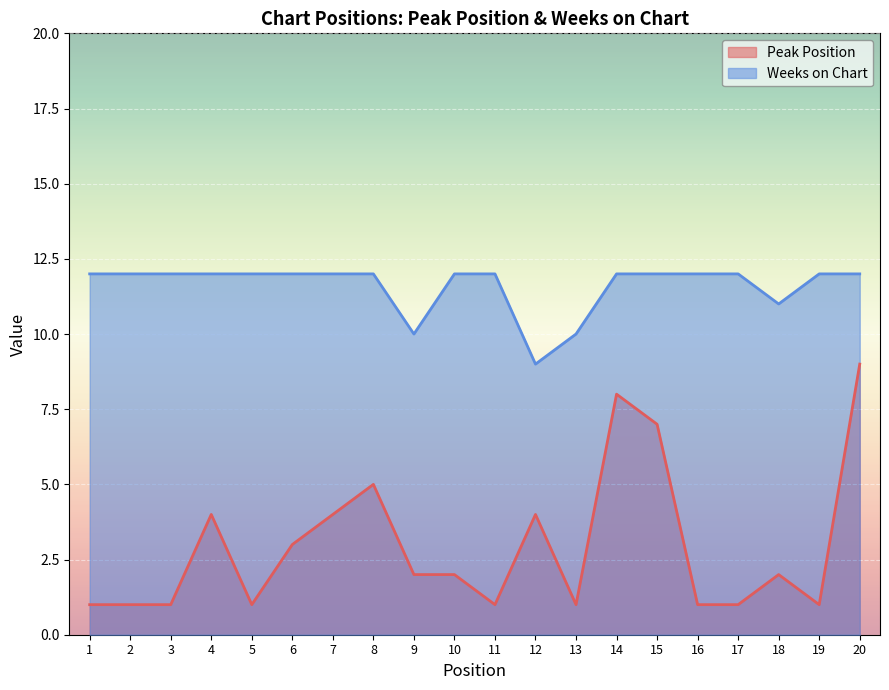

True or false: Peak Position and Weeks on Chart cross at least once.

False